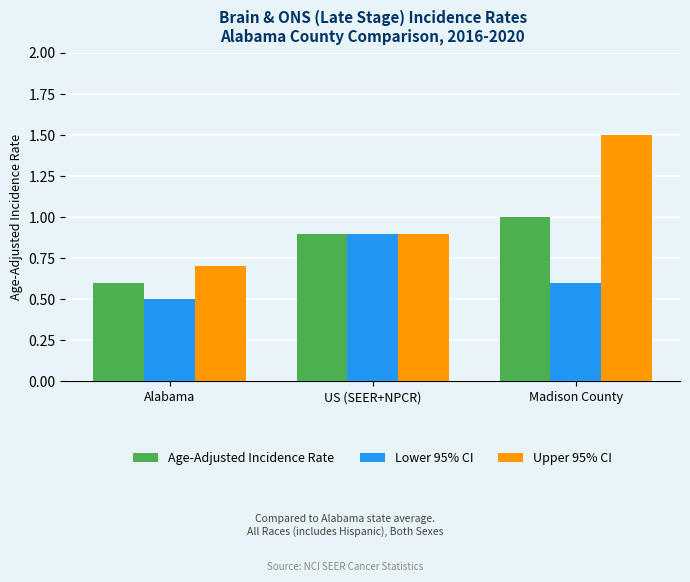

Which category has the highest value across all series?

Madison County